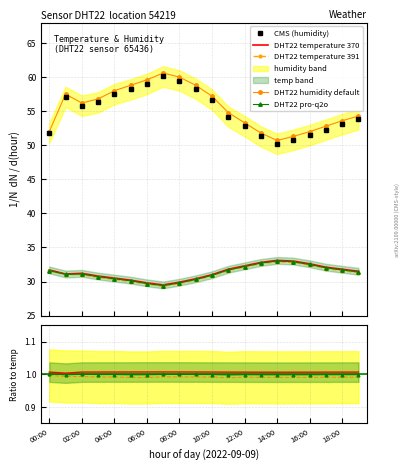

Reading left to right, list all the values displayed in this chart.

temperature: 31.7	31.1	31.2	30.8	30.5	30.2	29.8	29.5	29.9	30.4	31.0	31.8	32.3	32.8	33.1	33.0	32.6	32.1	31.8	31.5
humidity: 51.8	57.1	55.8	56.3	57.5	58.2	59.0	60.1	59.5	58.3	56.7	54.2	52.8	51.3	50.2	50.8	51.5	52.3	53.1	53.8
temp_ref: 31.5	31.0	31.0	30.6	30.3	30.0	29.6	29.3	29.7	30.2	30.8	31.6	32.1	32.6	32.9	32.8	32.4	31.9	31.6	31.3
hum_ref: 52.0	57.5	56.2	56.8	58.0	58.8	59.6	60.6	60.0	58.8	57.2	54.8	53.3	51.8	50.7	51.3	52.0	52.8	53.6	54.3